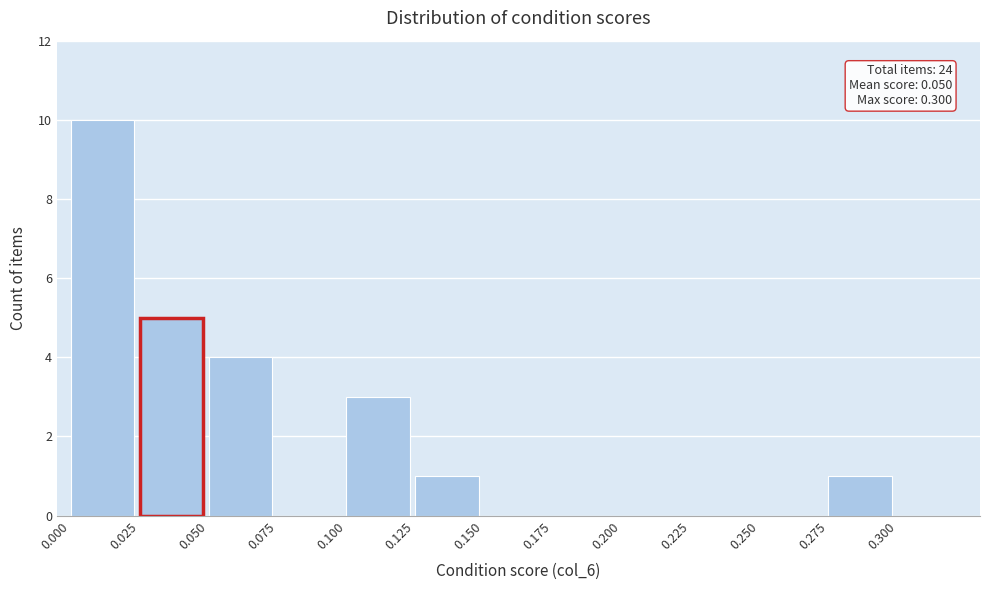

Which range on the x-axis has the tallest bar?

0.000 to 0.025